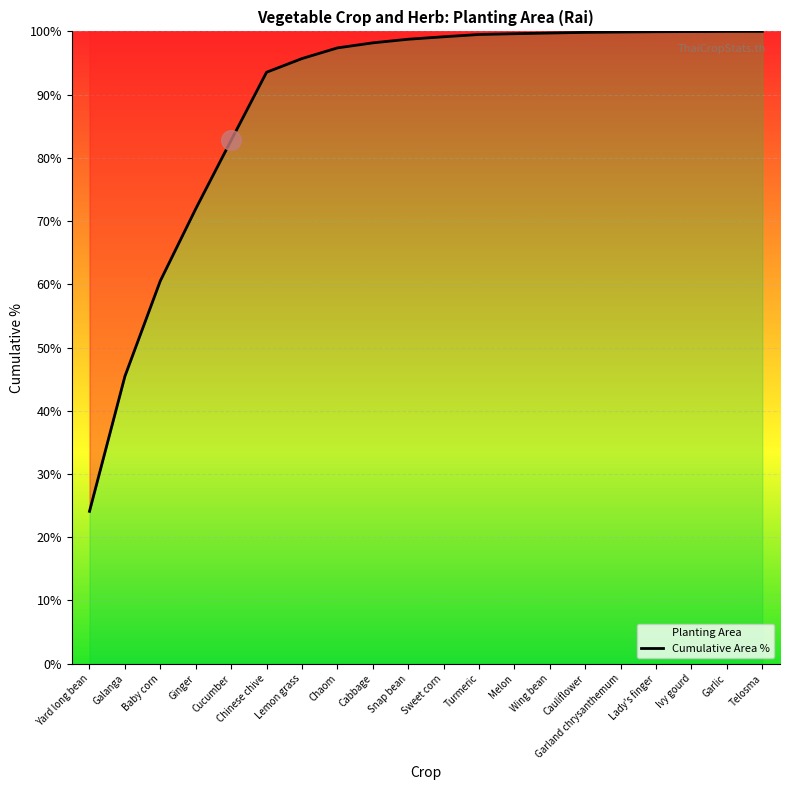

Between Sweet corn and Lady's finger, which is larger?

Lady's finger